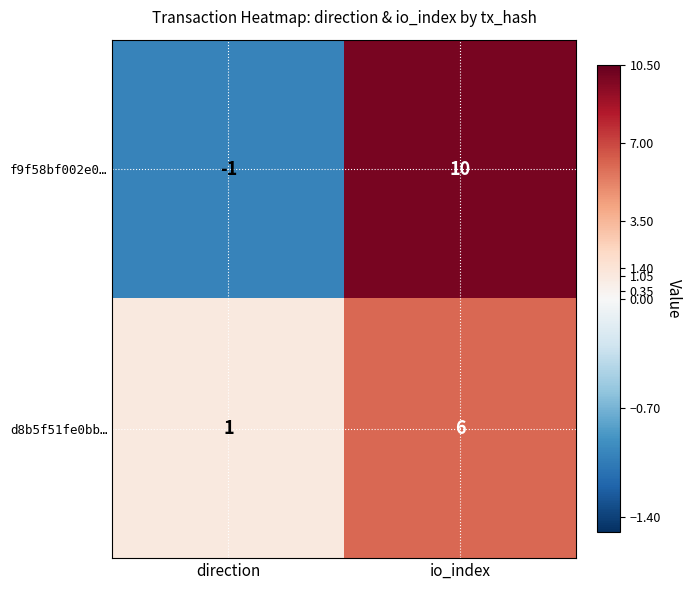

Which series has the largest total across all categories?

f9f58bf002e0…